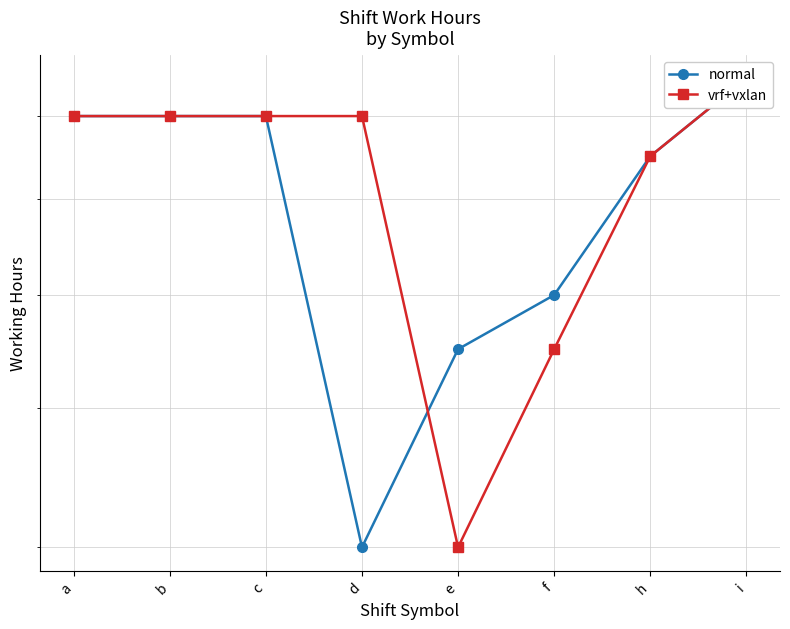

The vrf+vxlan series shows 13.1 at h. True or false?

False